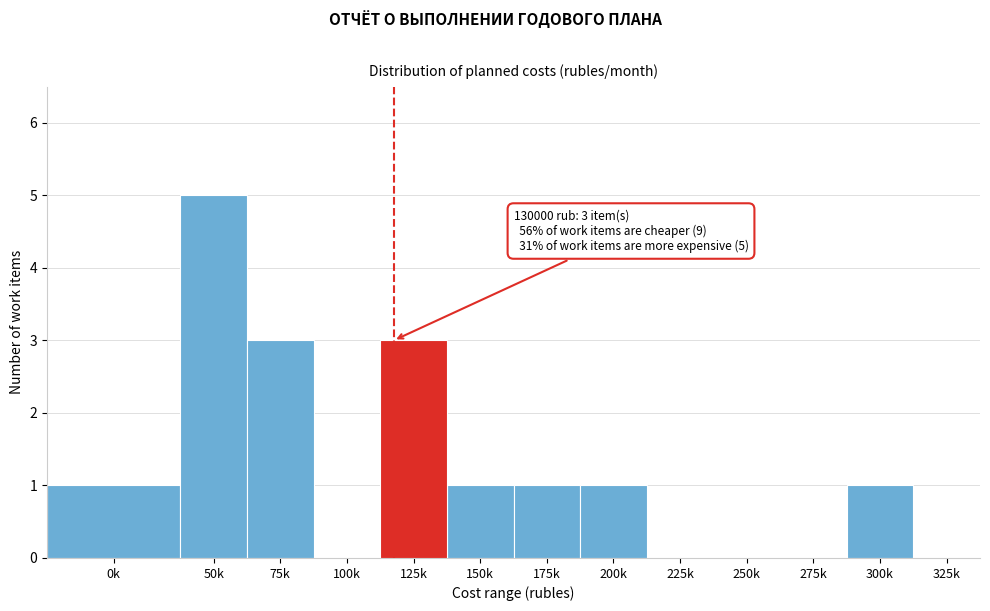

Reading left to right, transcribe all the data shown in this chart.

0k=1	50k=5	75k=3	100k=0	125k=3	150k=1	175k=1	200k=1	225k=0	250k=0	275k=0	300k=1	325k=0